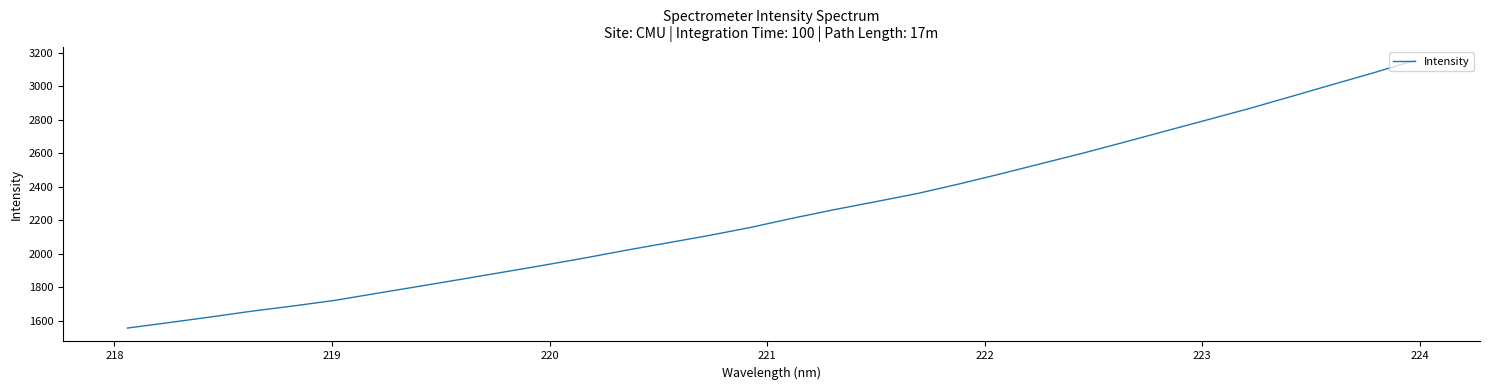

What is the difference between the maximum and minimum values?

1601.1